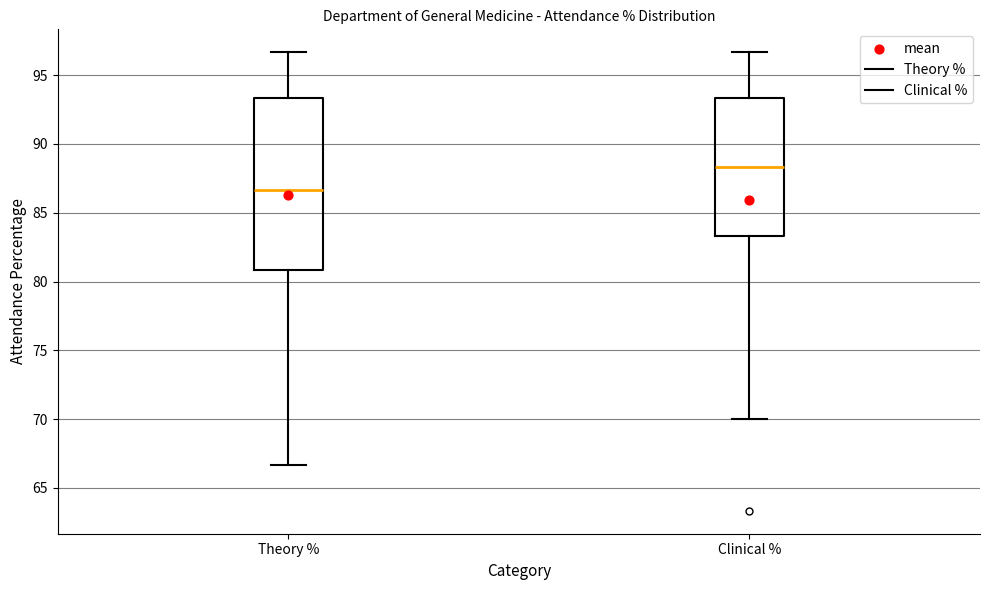

Which box's median line is the lowest?

Theory %